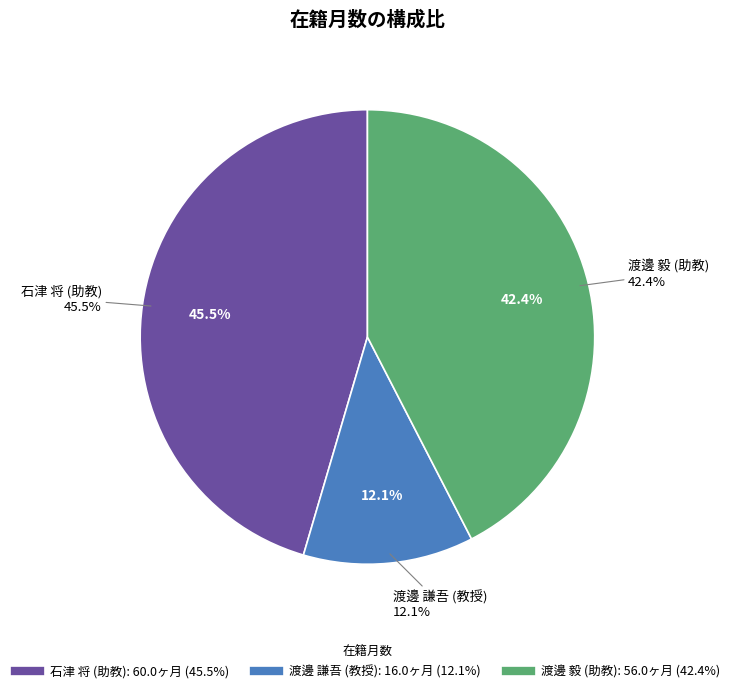

Do 渡邊 謙吾 (教授) and 渡邊 毅 (助教) together represent more than half of the pie?

Yes